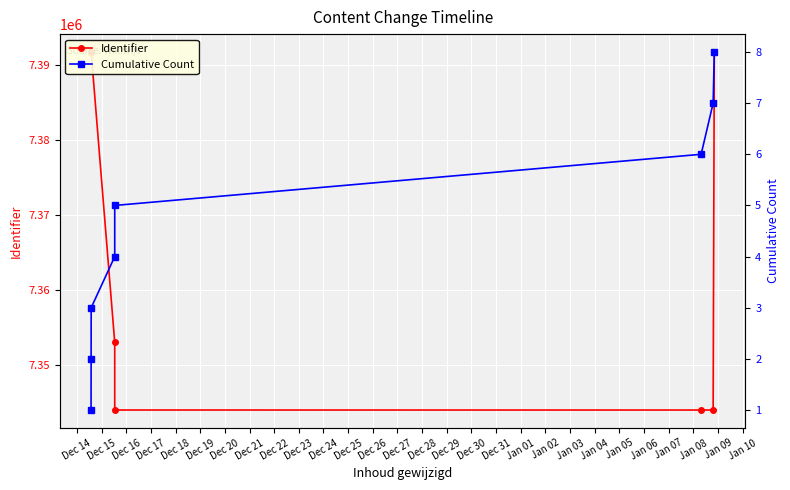

Rank the series by their average value, from lowest to highest.

Cumulative Count, Identifier